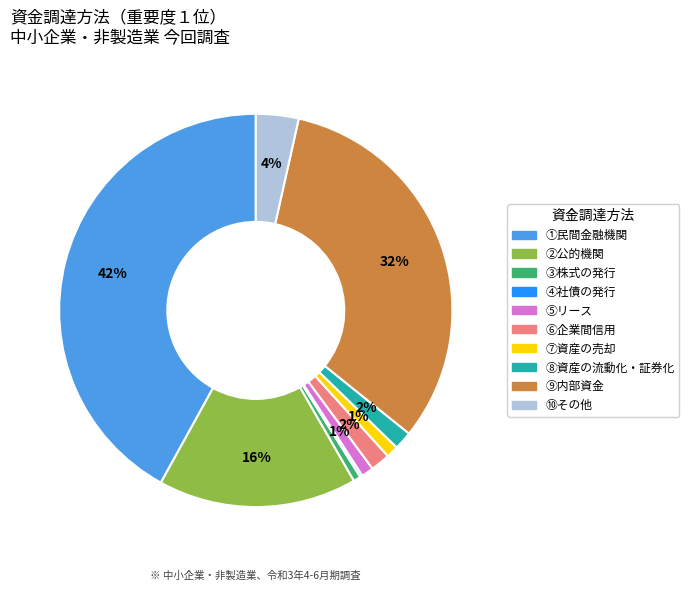

Is it true that ③株式の発行 is 13% of the pie?

False